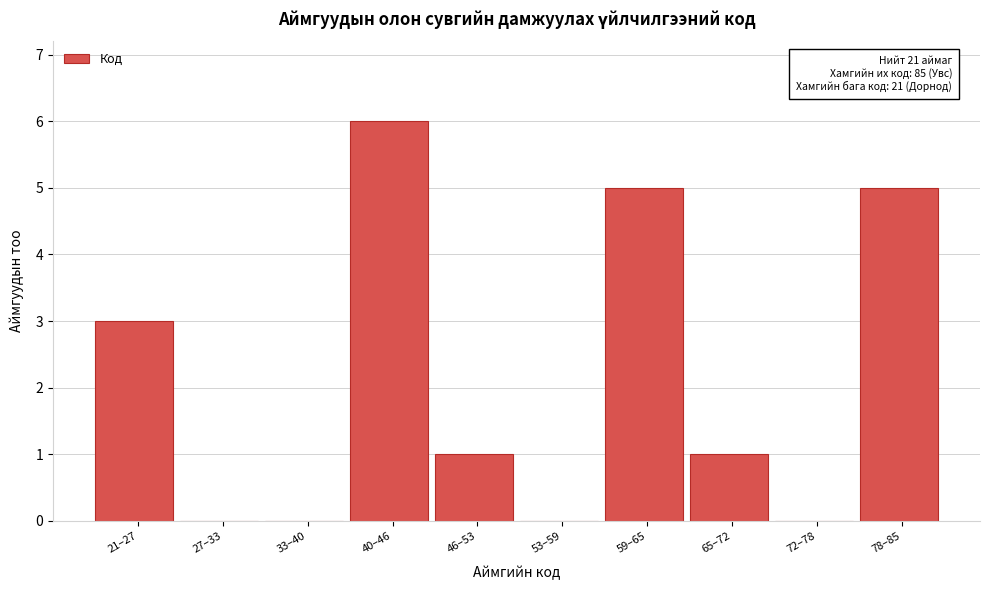

Reading left to right, extract all data points from this chart.

21–27=3	27–33=0	33–40=0	40–46=6	46–53=1	53–59=0	59–65=5	65–72=1	72–78=0	78–85=5